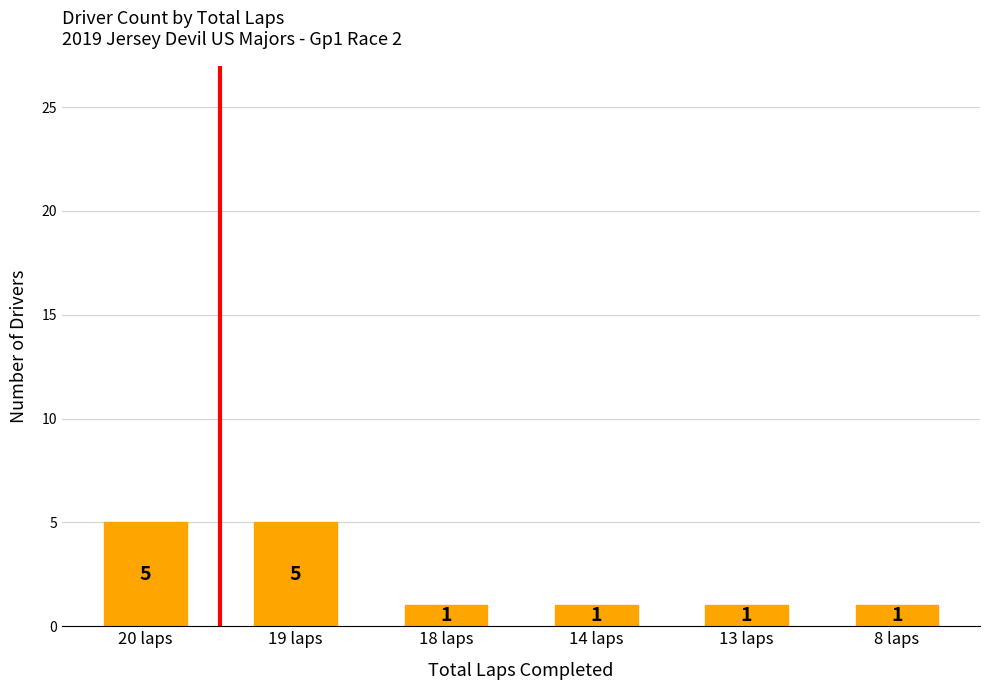

How many values are between 1 and 5?

6